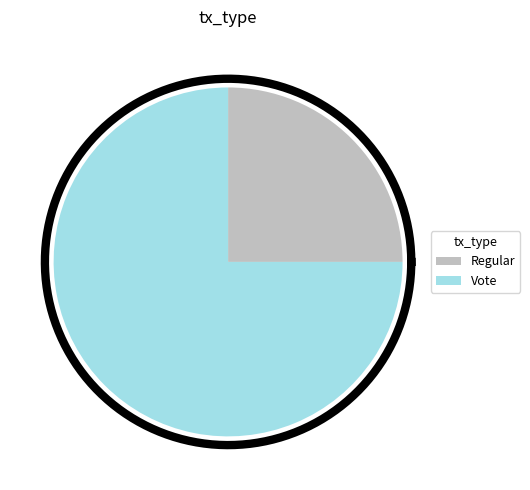

What percentage do Regular and Vote together represent?

100.0%